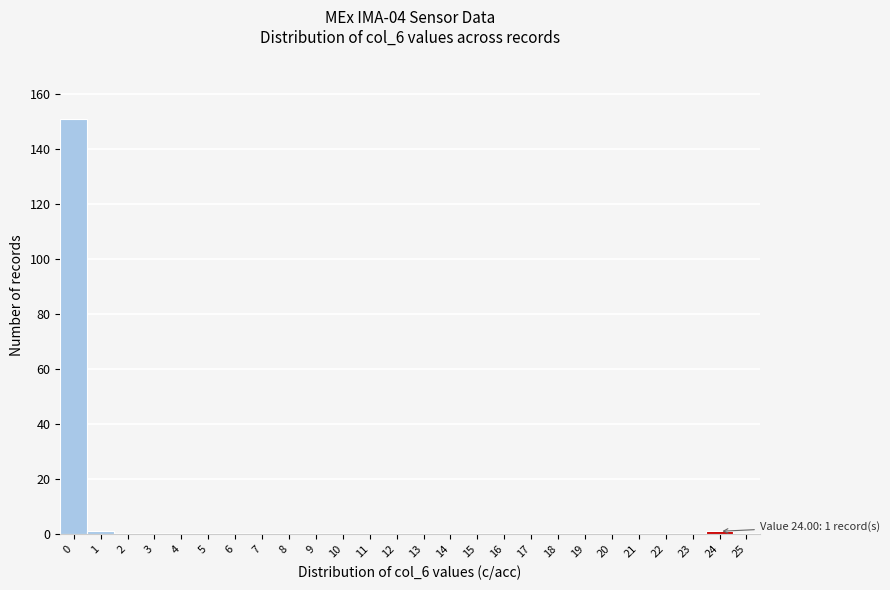

Reading left to right, what are all the values shown in this chart?

0=151	1=1	2=0	3=0	4=0	5=0	6=0	7=0	8=0	9=0	10=0	11=0	12=0	13=0	14=0	15=0	16=0	17=0	18=0	19=0	20=0	21=0	22=0	23=0	24=1	25=0